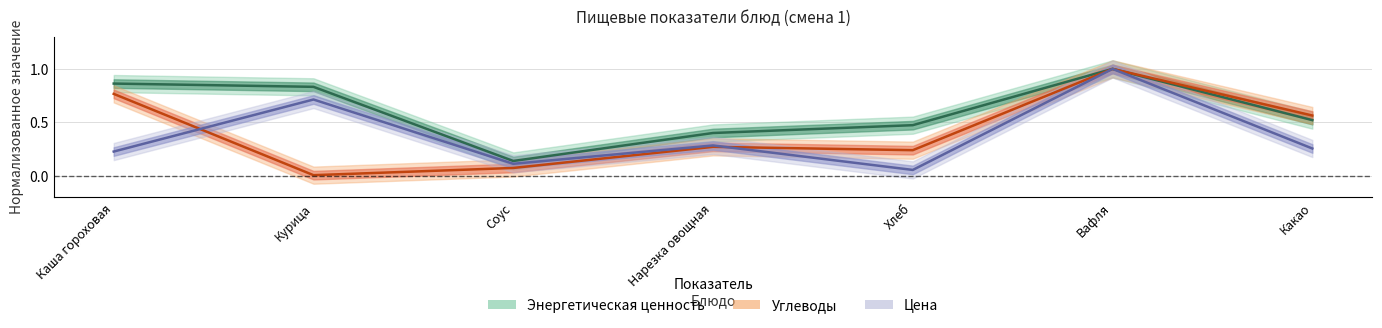

What is the maximum value shown in the chart?

1.0